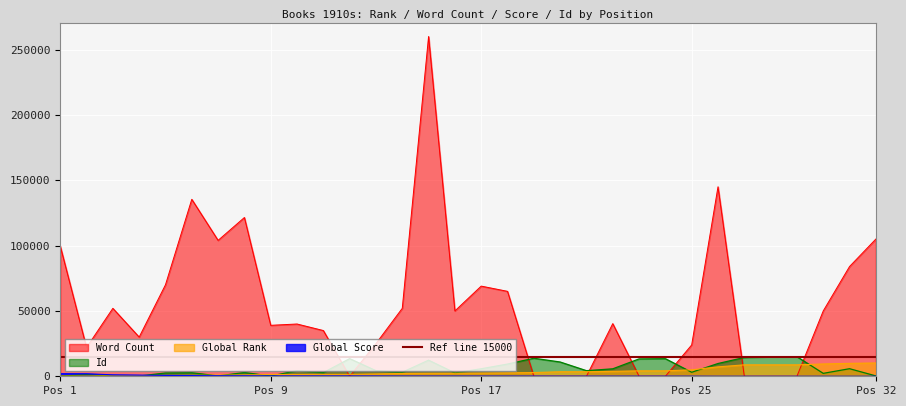

How many categories are shown in the chart?

32